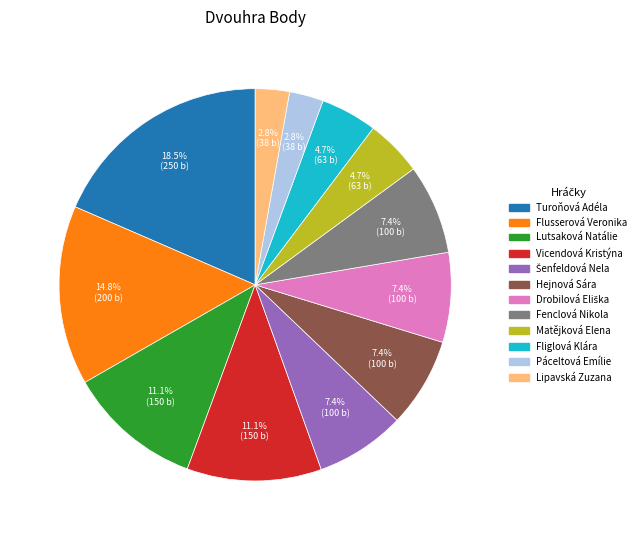

Is there any slice that represents more than half of the pie?

No